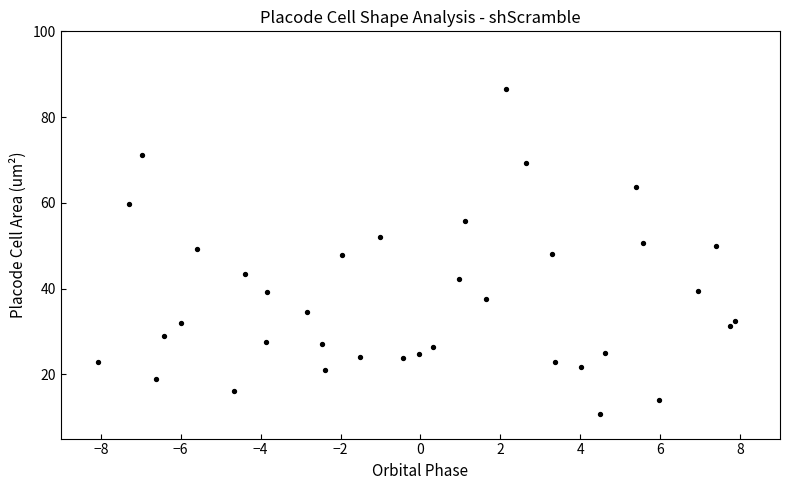

What is the range of Y values (max minus min)?

75.9